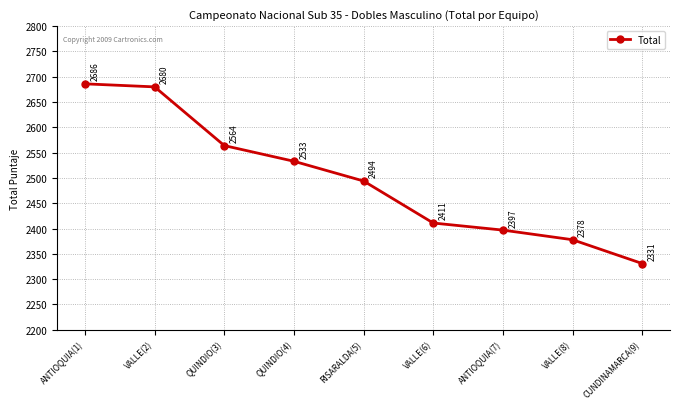

True or false: the data shows 566 at QUINDIO(4).

False